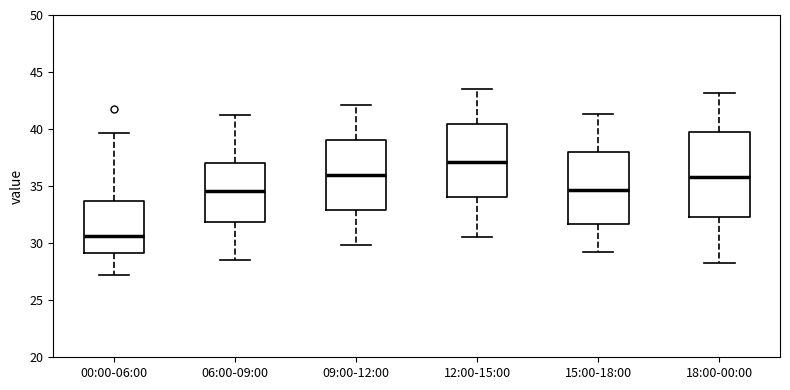

Which box has the highest median line?

12:00-15:00